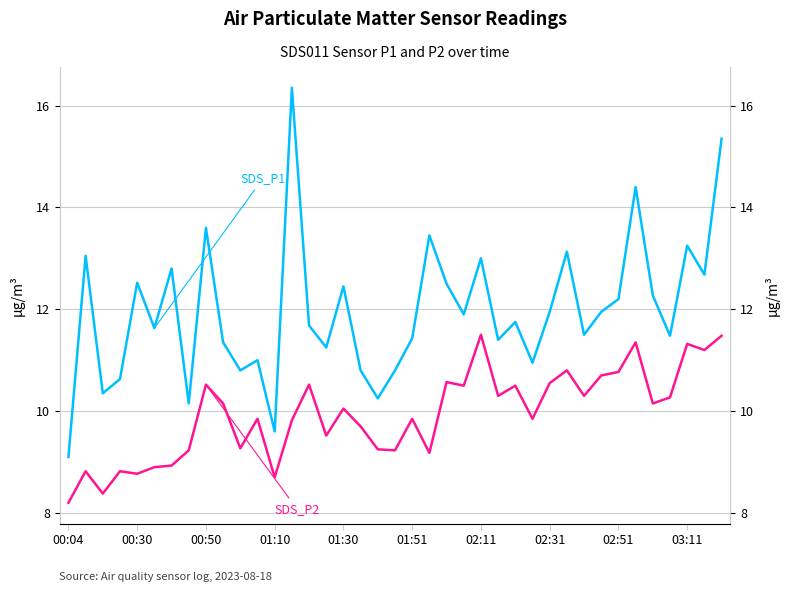

What is the difference between the maximum and minimum values in the SDS_P2 series?

3.3